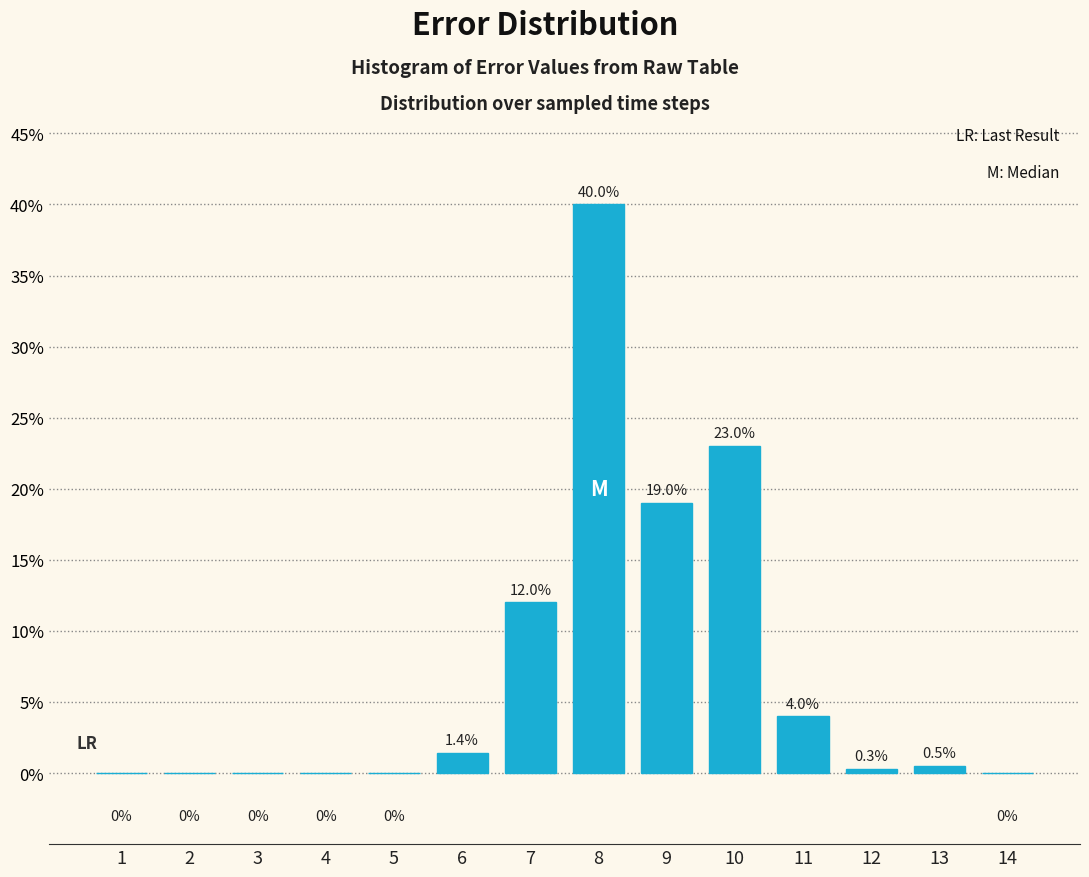

Reading left to right, list all the values displayed in this chart.

1=0.0	2=0.0	3=0.0	4=0.0	5=0.0	6=1.4	7=12.0	8=40.0	9=19.0	10=23.0	11=4.0	12=0.3	13=0.5	14=0.0